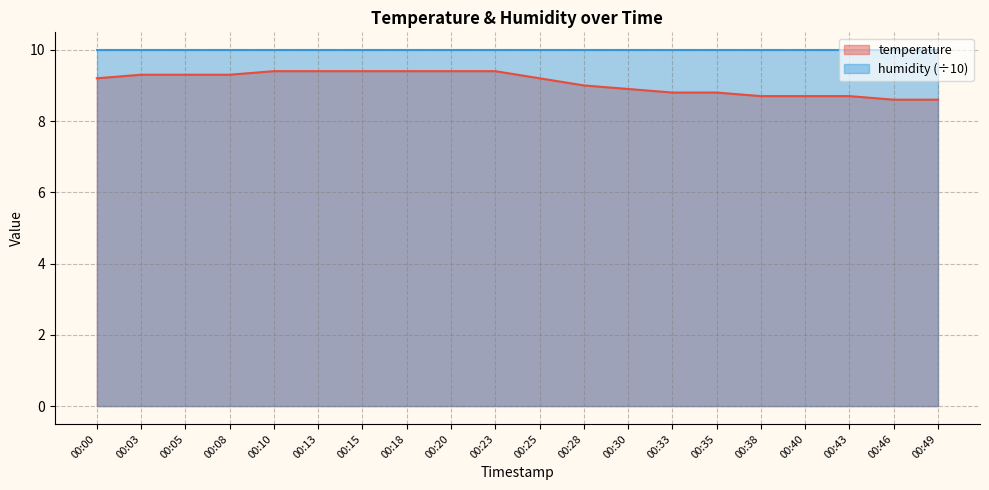

What is the maximum value shown in the chart?

10.0